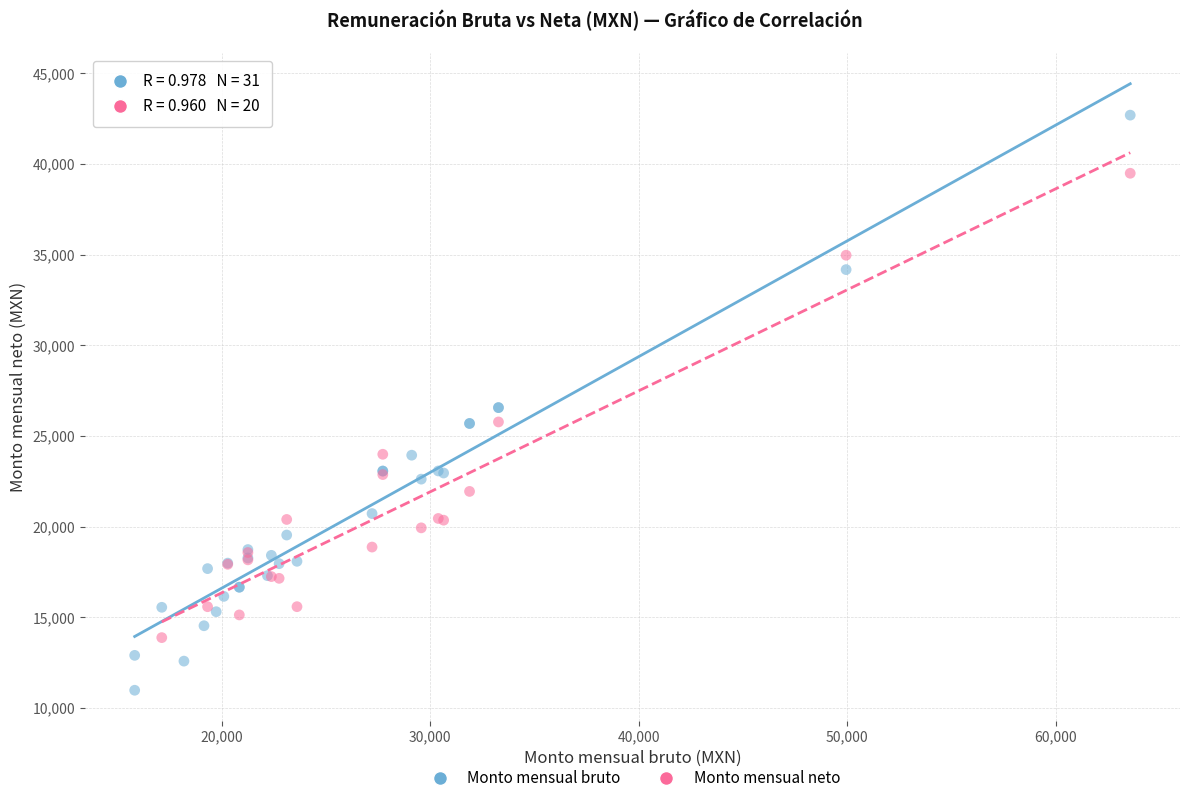

Which series reaches the minimum Y coordinate?

Monto mensual bruto